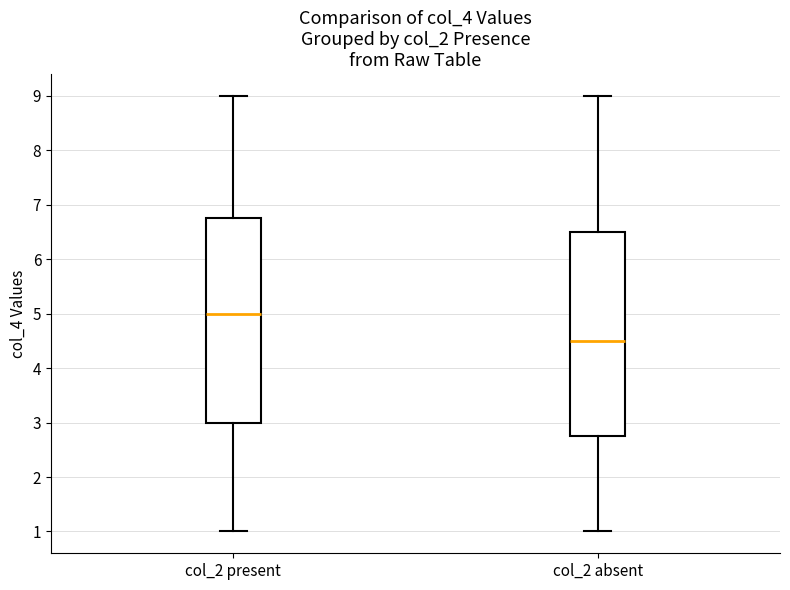

Reading left to right, read every box against the y-axis: the position of its median line, the range the box covers, and the ends of its whiskers. The values are not printed on the chart, so give them approximately, as read against the axis.

col_2 present: median 5.0, box 3.0 to 6.8, whiskers 1.0 to 9.0
col_2 absent: median 4.5, box 2.8 to 6.5, whiskers 1.0 to 9.0